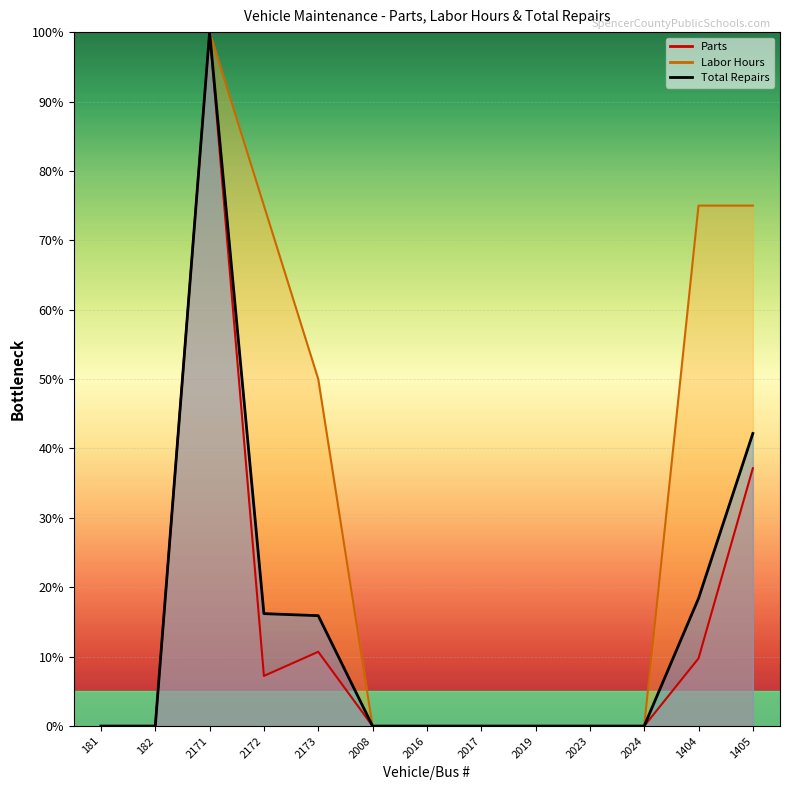

Reading left to right, what are all the values shown in this chart?

Parts: 181=0.0	182=0.0	2171=100.0	2172=7.2	2173=10.7	2008=0.0	2016=0.0	2017=0.0	2019=0.0	2023=0.0	2024=0.0	1404=9.7	1405=37.2
Labor Hours: 181=0.0	182=0.0	2171=100.0	2172=75.0	2173=50.0	2008=0.0	2016=0.0	2017=0.0	2019=0.0	2023=0.0	2024=0.0	1404=75.0	1405=75.0
Total Repairs: 181=0.0	182=0.0	2171=100.0	2172=16.2	2173=15.9	2008=0.0	2016=0.0	2017=0.0	2019=0.0	2023=0.0	2024=0.0	1404=18.4	1405=42.2